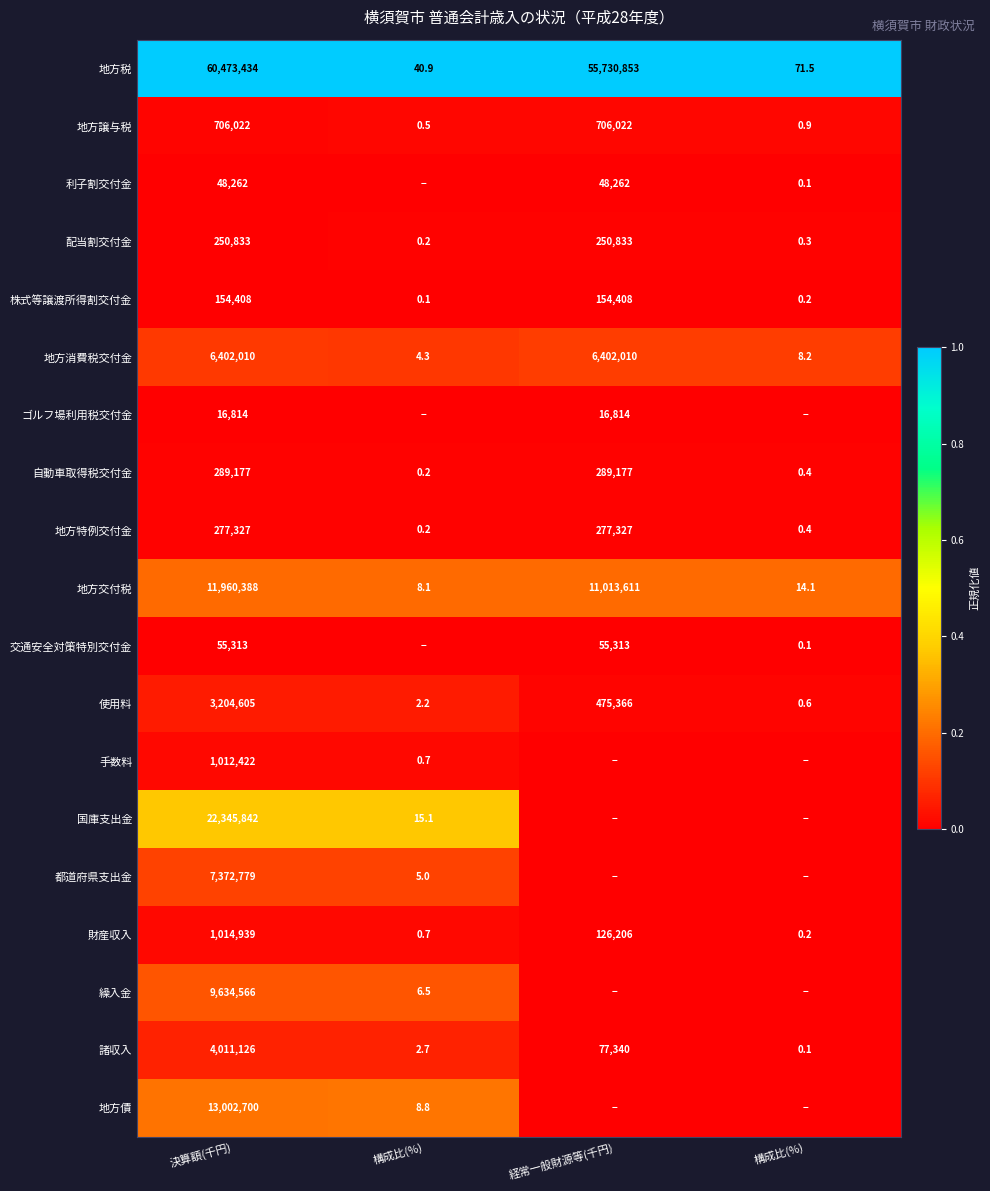

Which category has the highest value across all series?

決算額(千円)